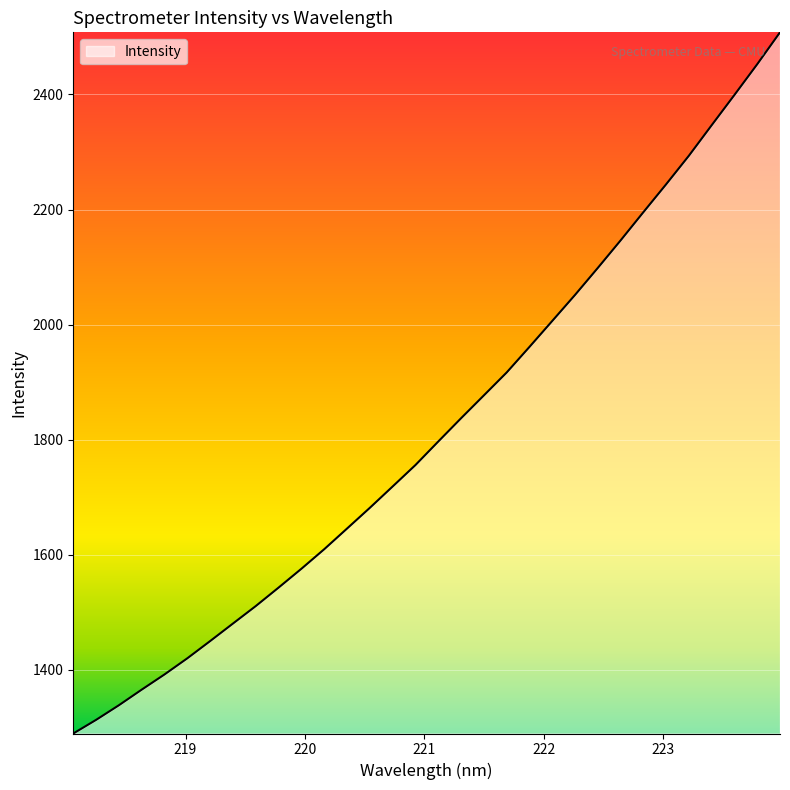

What is the difference between the maximum and second lowest values?

1194.7